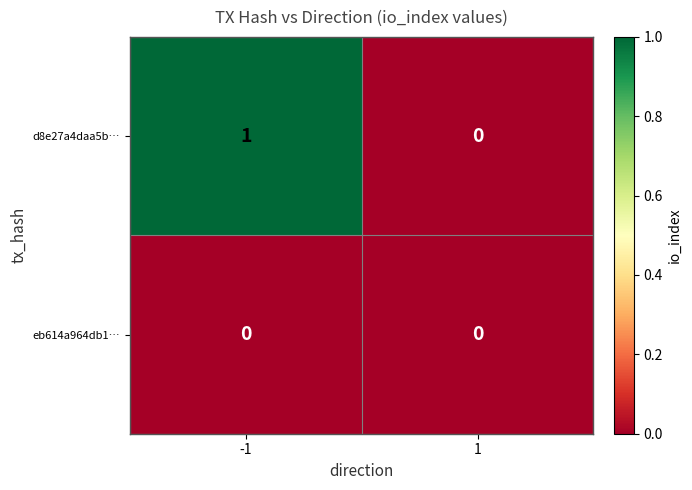

True or false: d8e27a4daa5b… has a value of 1 at -1.

True